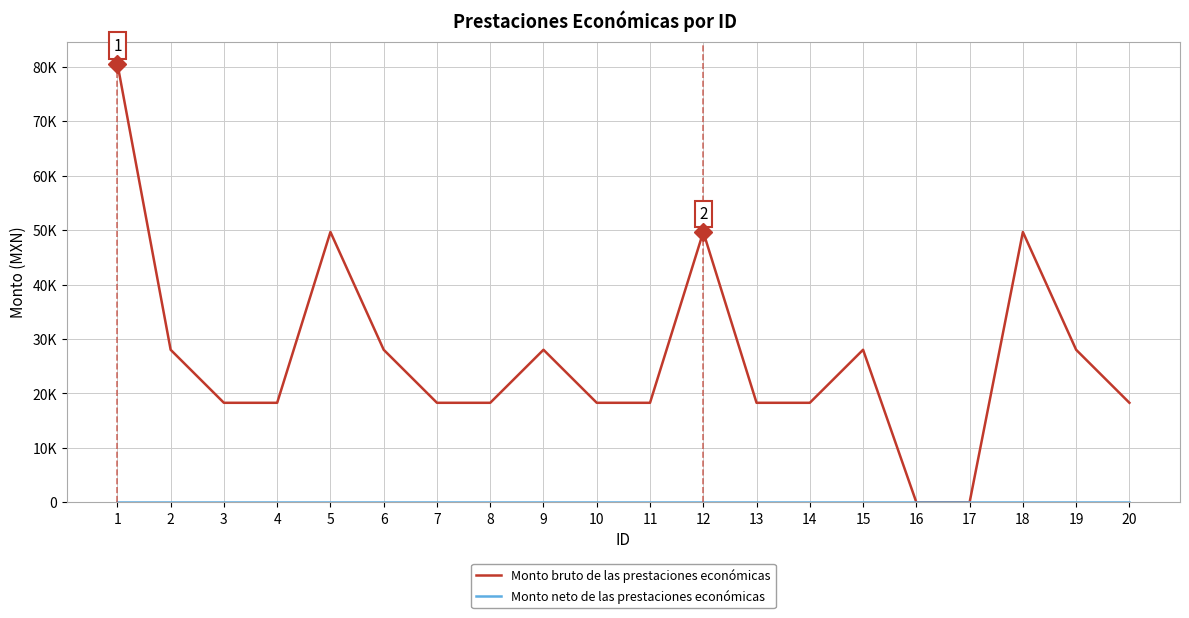

What is the total value across all series at 2?

28031